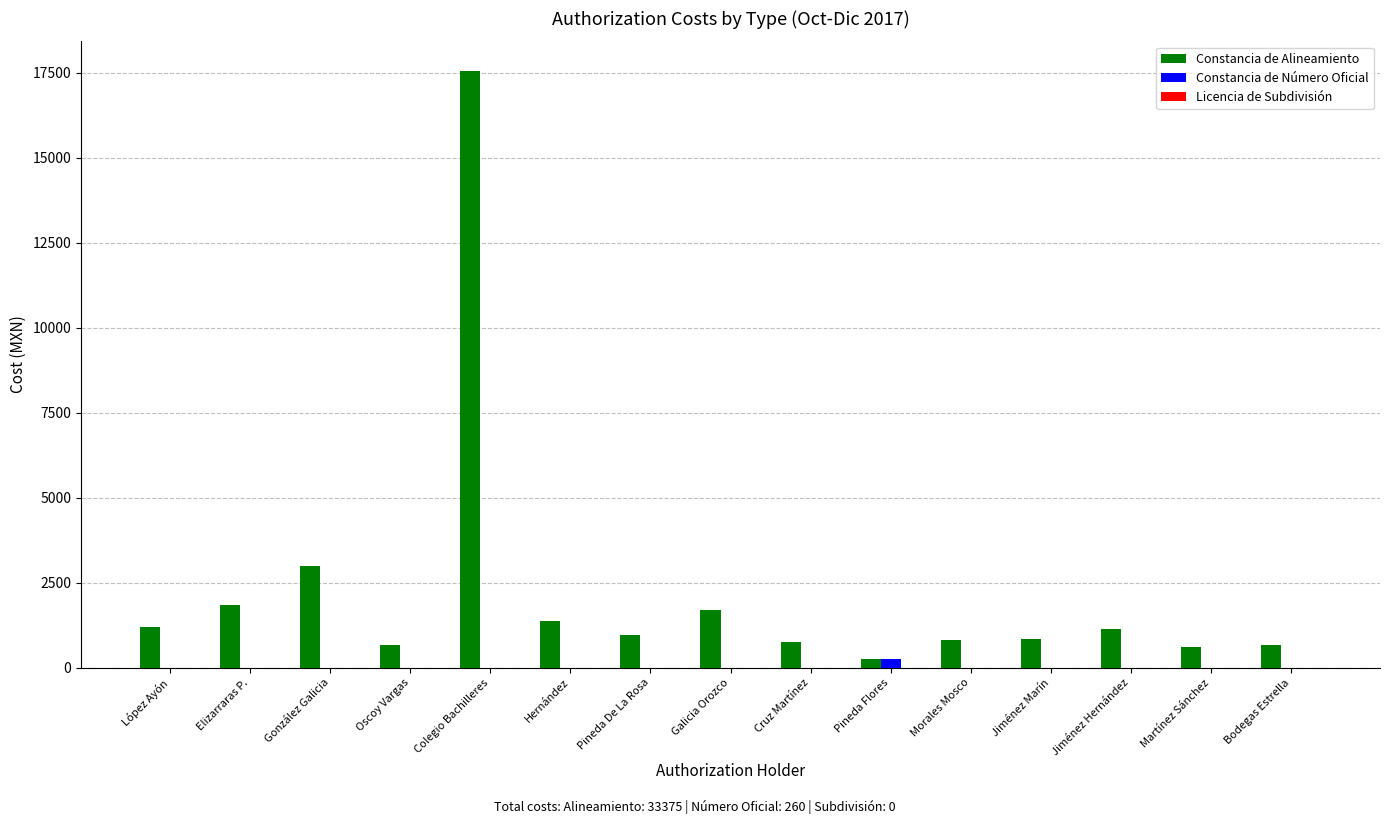

What is the sum of all Constancia de Alineamiento values?

33375